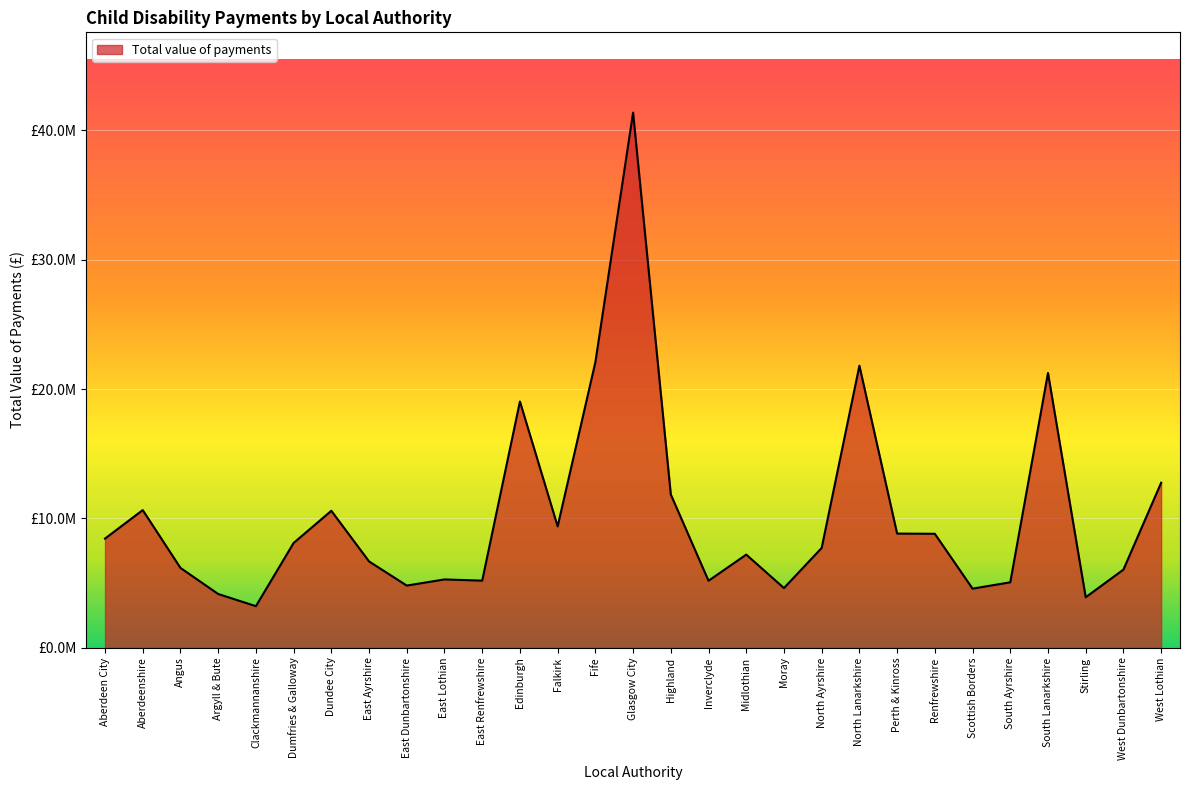

What is the label of the 29th point from the left?

West Lothian